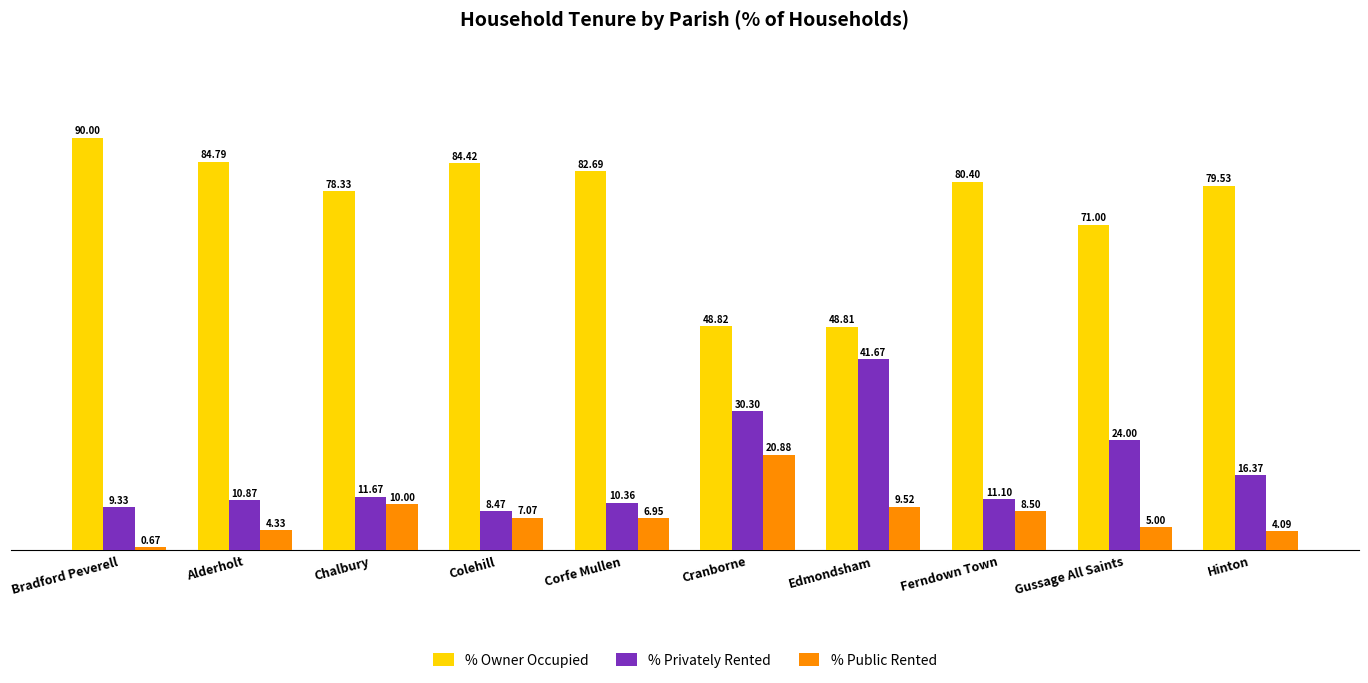

What is the sum of all % Owner Occupied values?

748.8